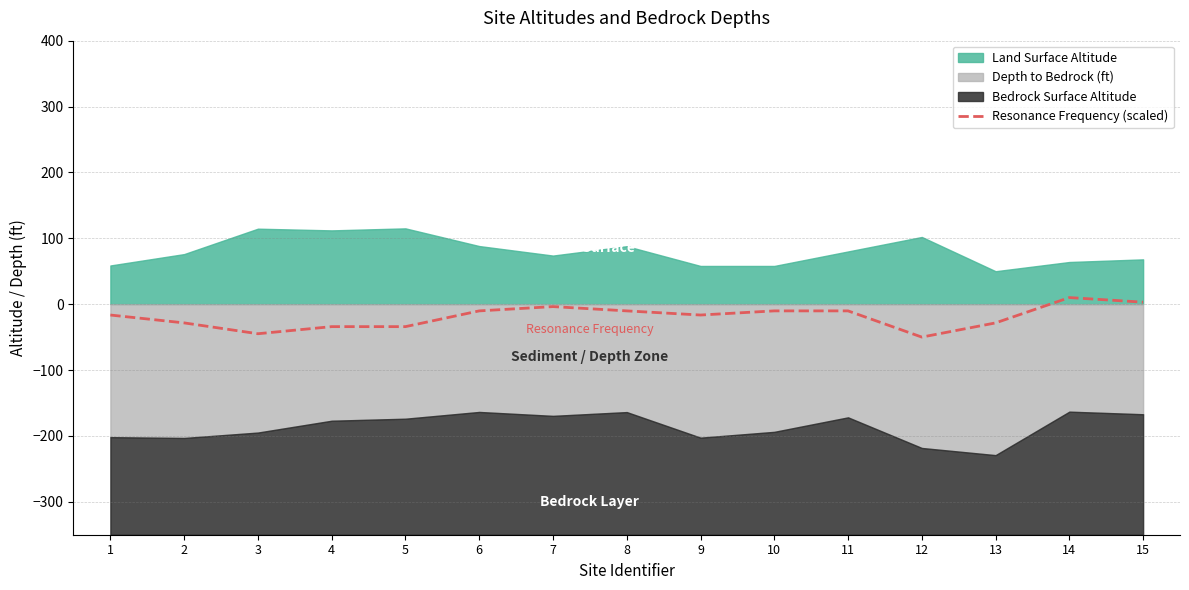

What is the lowest value of the Resonance Frequency (scaled) series?

-50.0